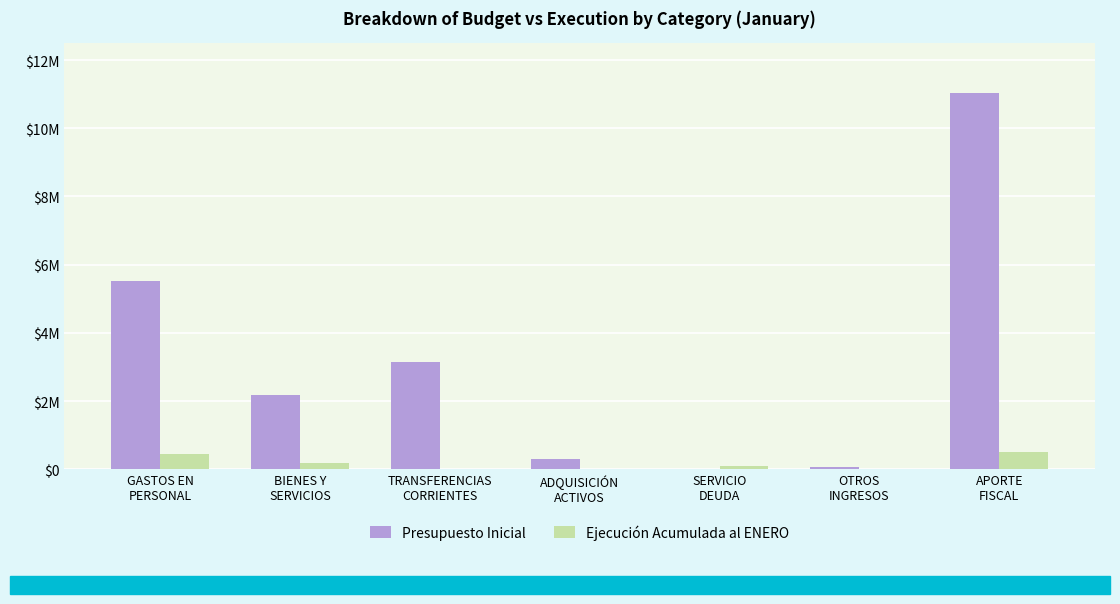

What value does the Ejecución Acumulada al ENERO series have at BIENES Y
SERVICIOS, to the nearest 10?

181410